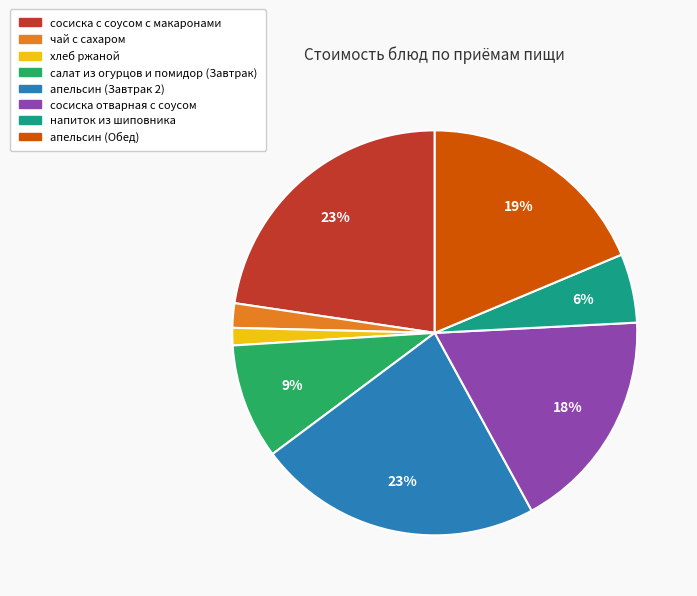

To the nearest percent, what is the average slice percentage?

12%